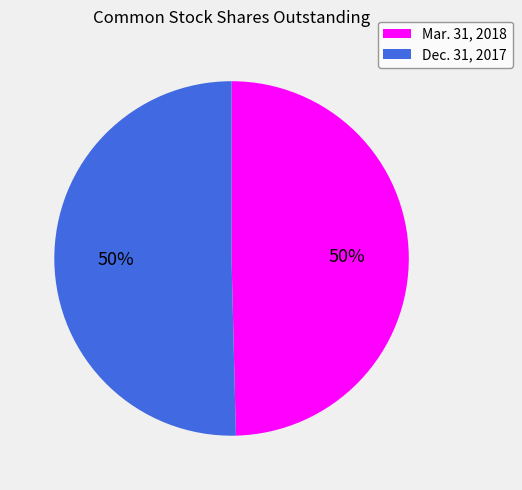

The Dec. 31, 2017 slice represents 39% of the pie. True or false?

False